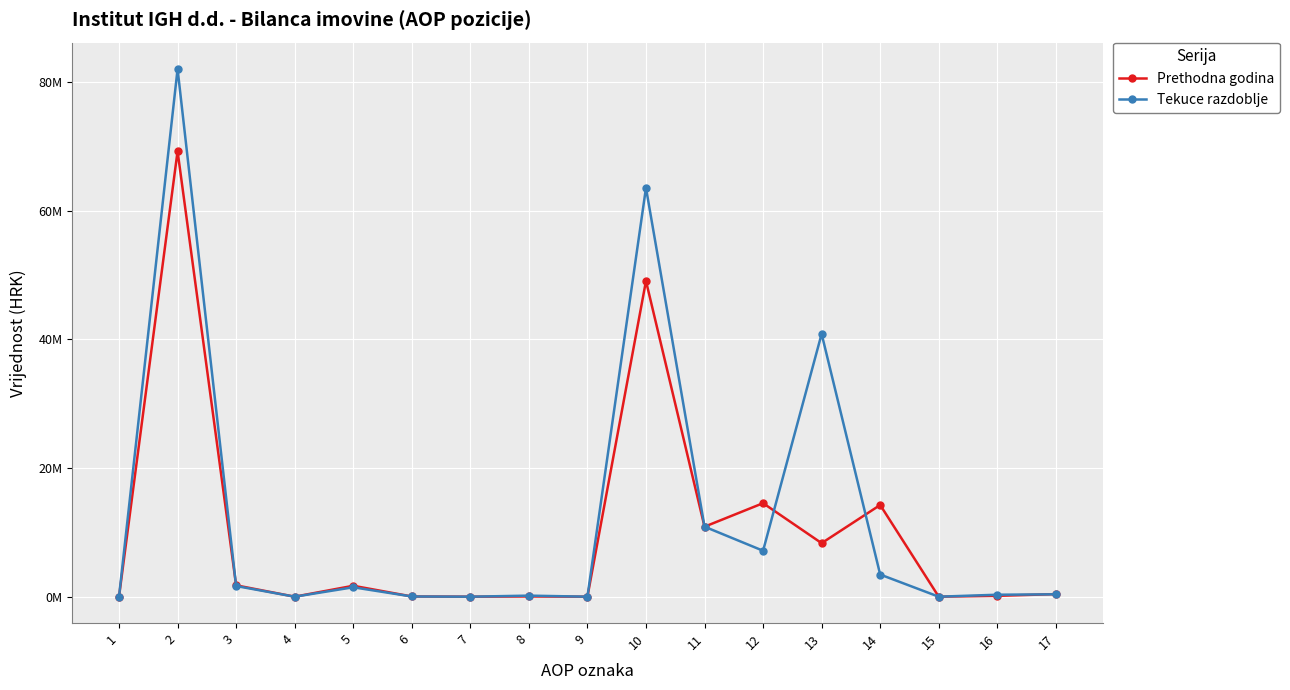

True or false: Prethodna godina and Tekuce razdoblje intersect in this chart.

True